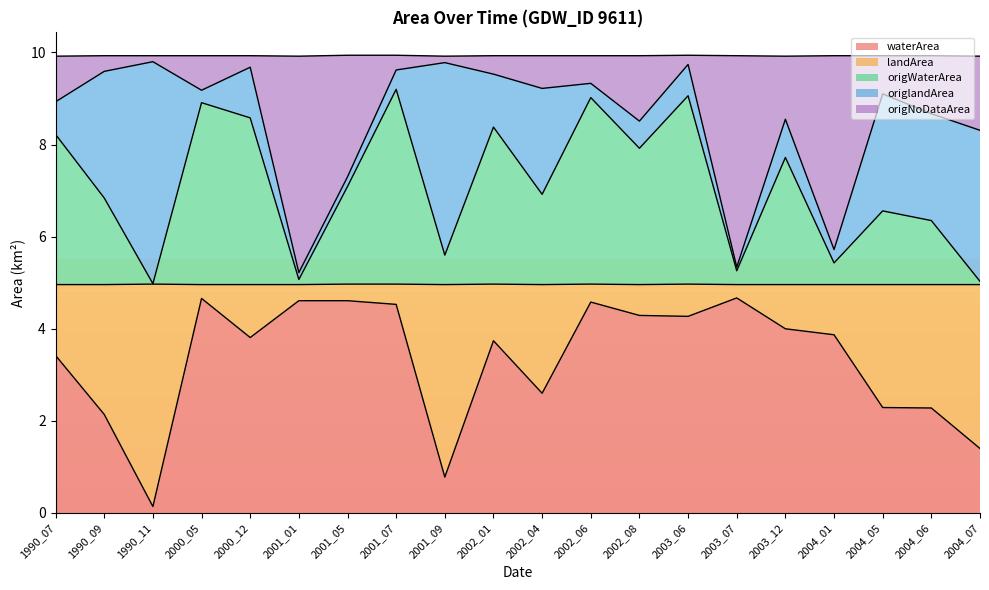

True or false: origNoDataArea has more than 0 points higher than both neighbors.

True